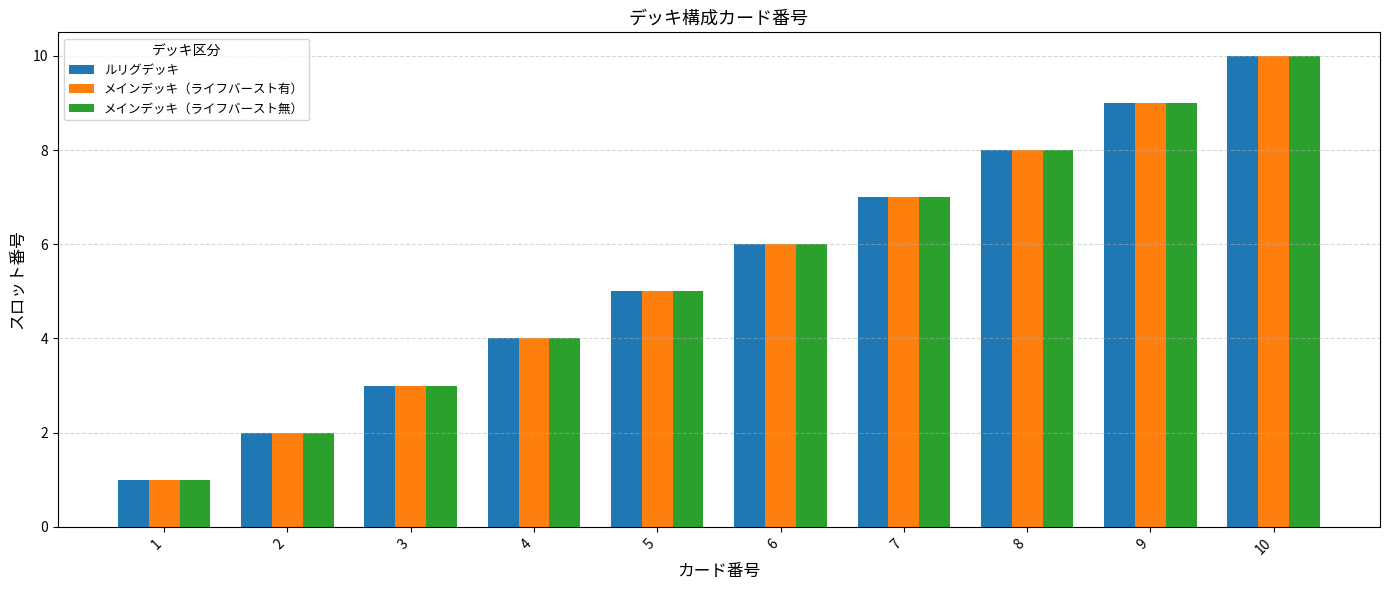

What are all the series names shown in the legend?

ルリグデッキ, メインデッキ（ライフバースト有）, メインデッキ（ライフバースト無）